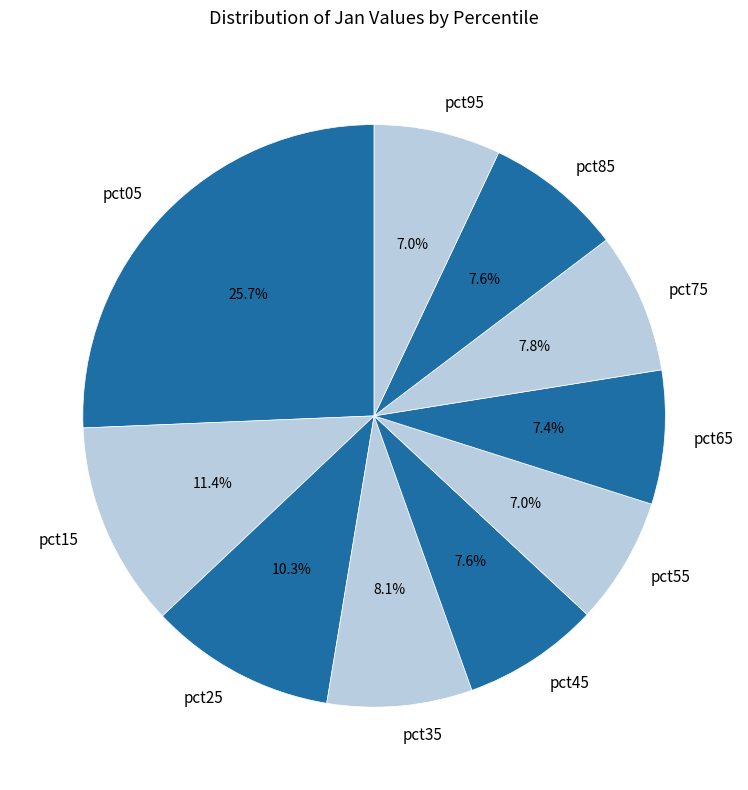

Is there a majority slice in this chart?

No